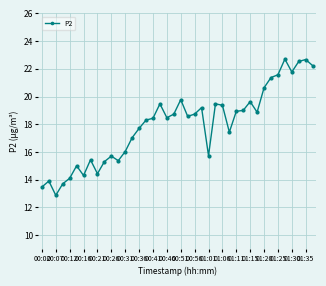

What is the maximum value shown in the chart?

22.7